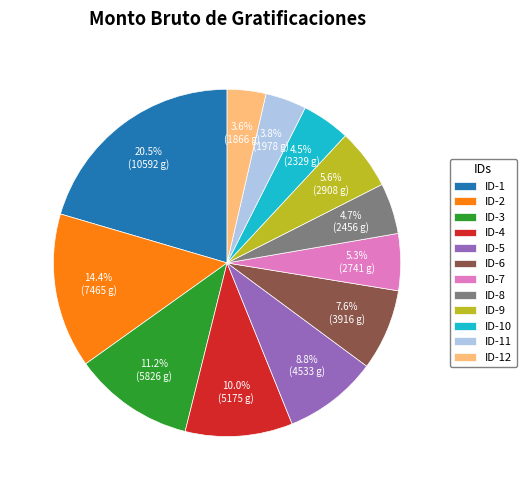

True or false: ID-5 accounts for 14% of the total.

False